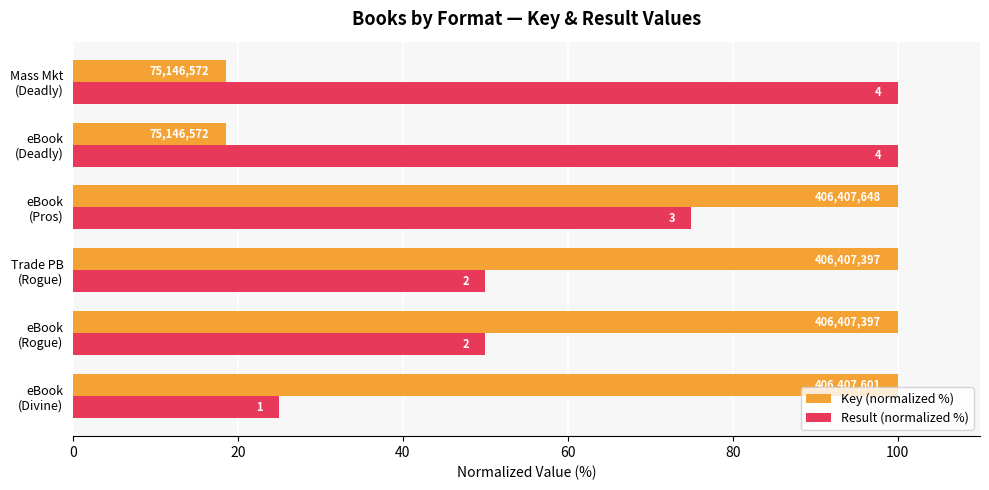

What are all the series names shown in the legend?

Key (normalized %), Result (normalized %)